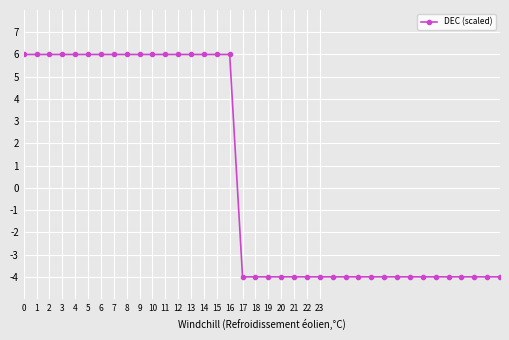

What is the sum of all values?

18